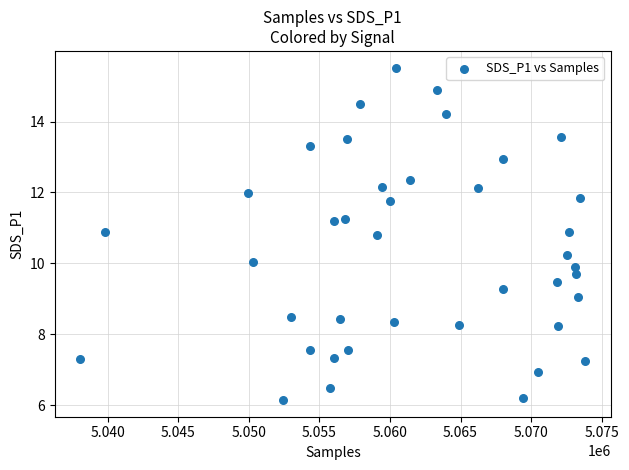

What is the range of Y values (max minus min)?

9.4